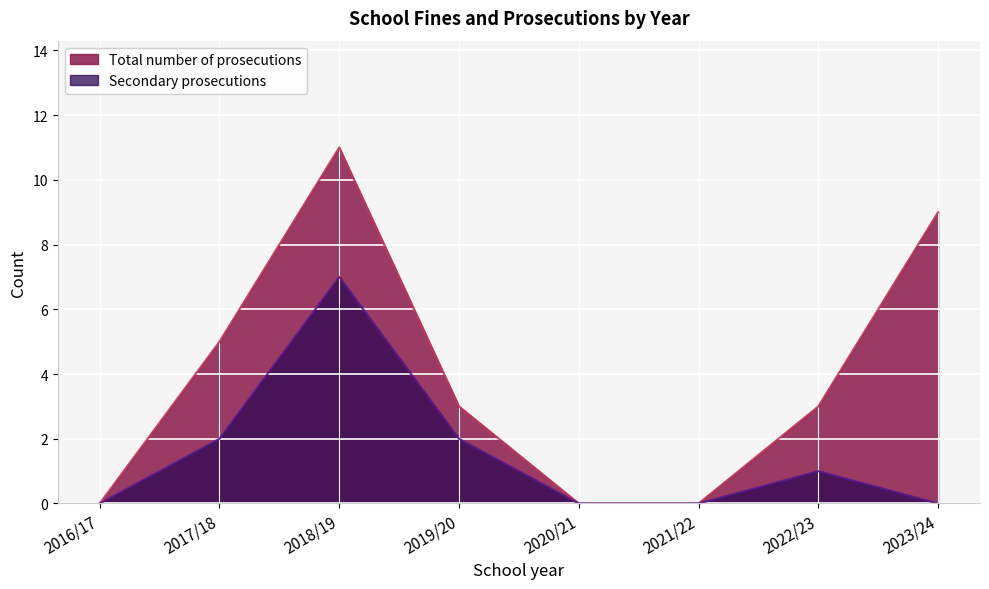

True or false: Total number of prosecutions and Secondary prosecutions intersect in this chart.

False